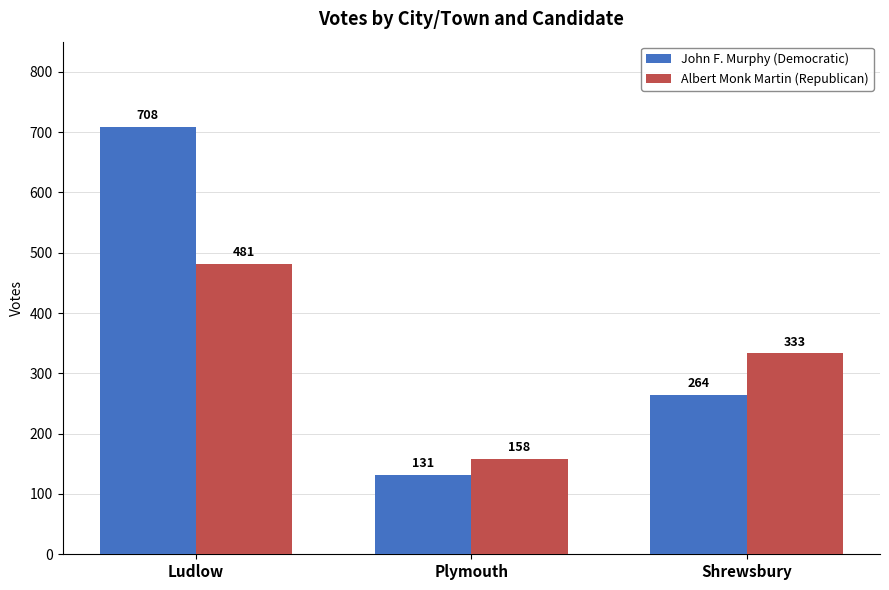

Count the John F. Murphy (Democratic) values in the range 131 to 708.

3